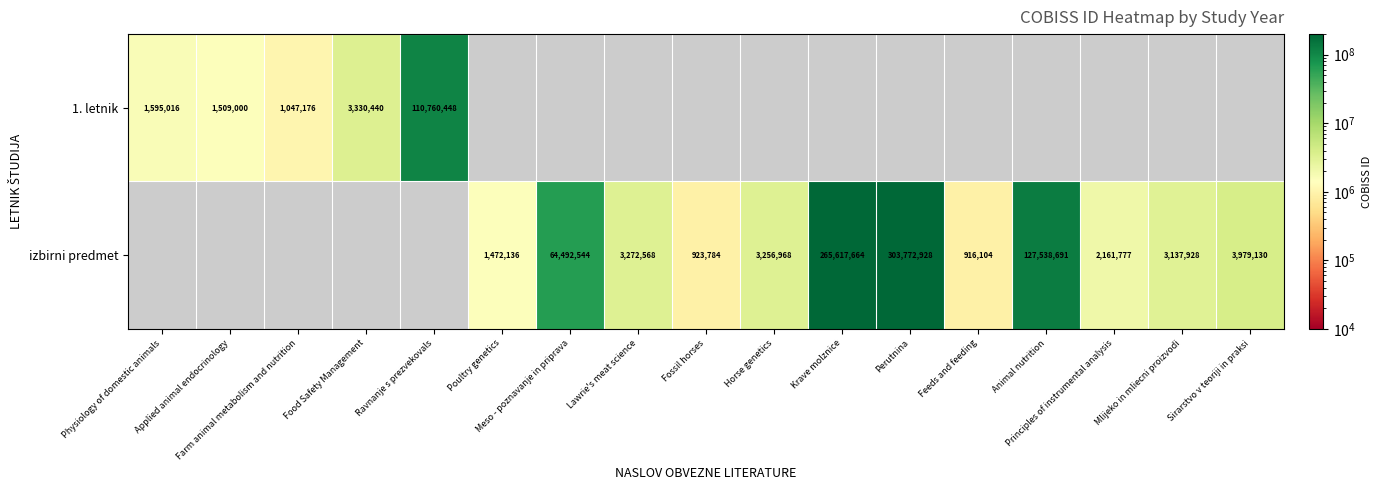

True or false: 1. letnik has a value of 2743054 at Physiology of domestic animals.

False